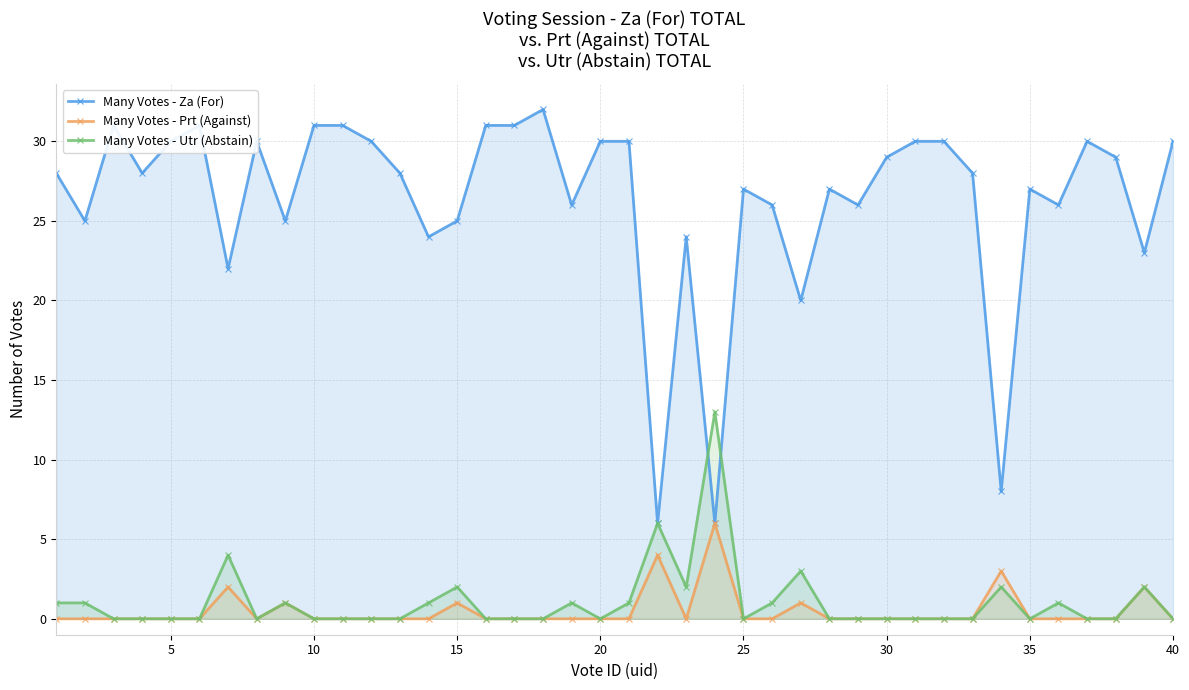

What is the greatest value displayed?

32